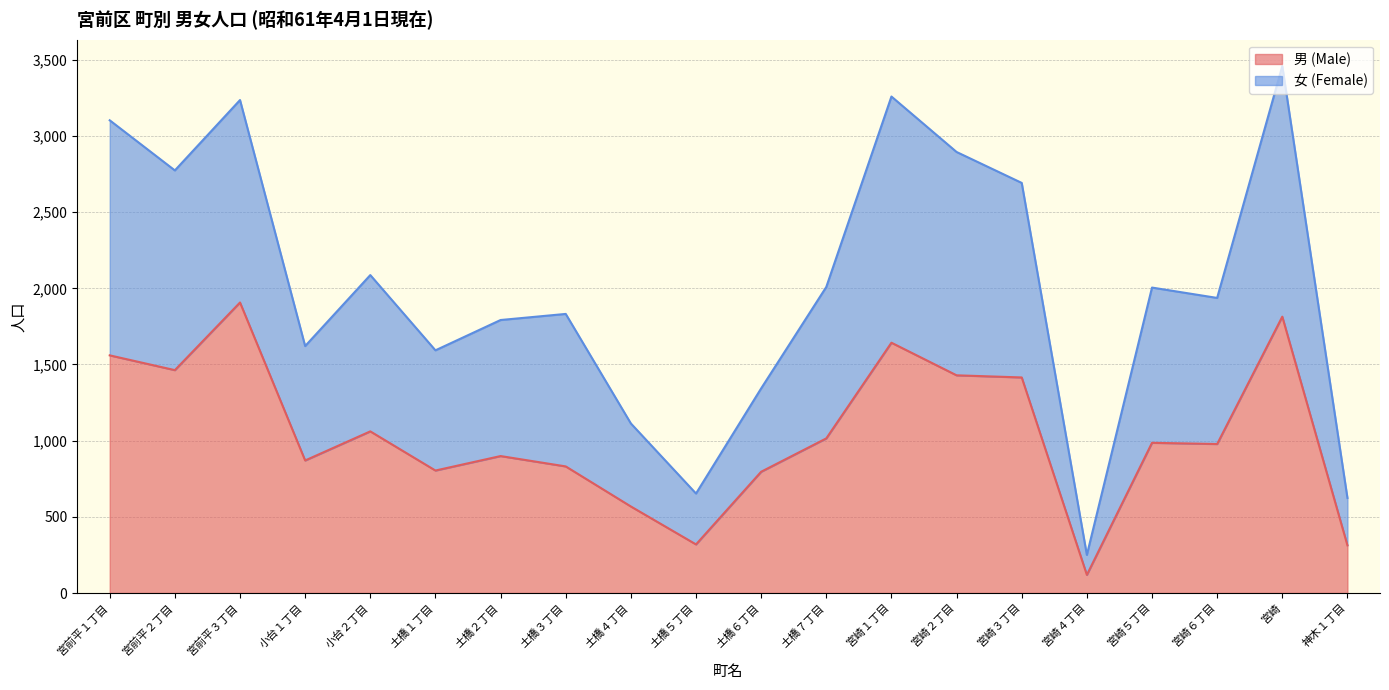

What is the total value across all series at 小台１丁目?

1621